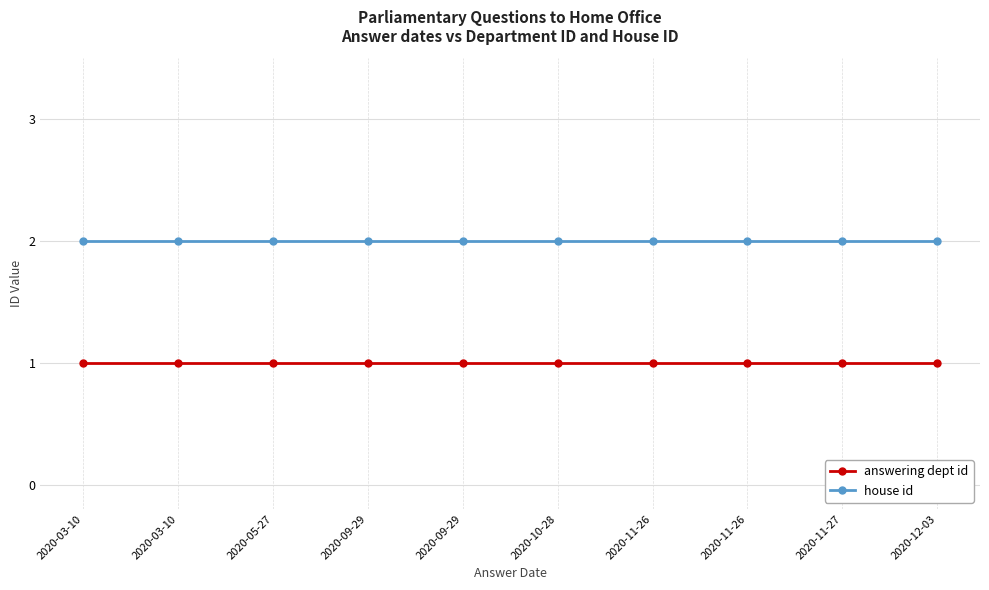

What is the label of the 5th point from the right?

2020-10-28